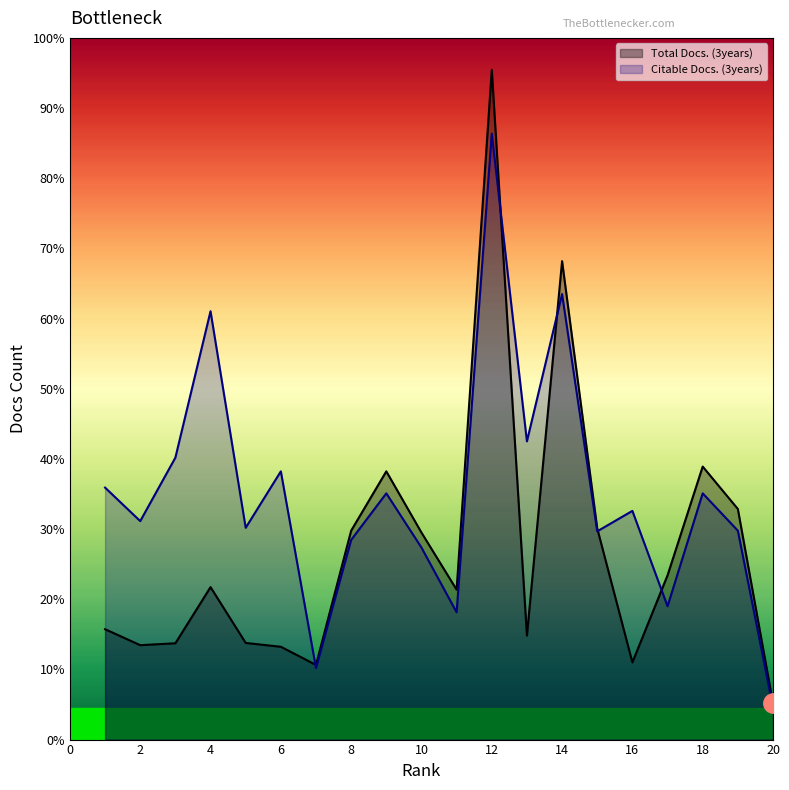

List the labels in order of Citable Docs. (3years) value, smallest first.

20, 7, 11, 17, 10, 8, 15, 19, 5, 2, 16, 9, 18, 1, 6, 3, 13, 4, 14, 12